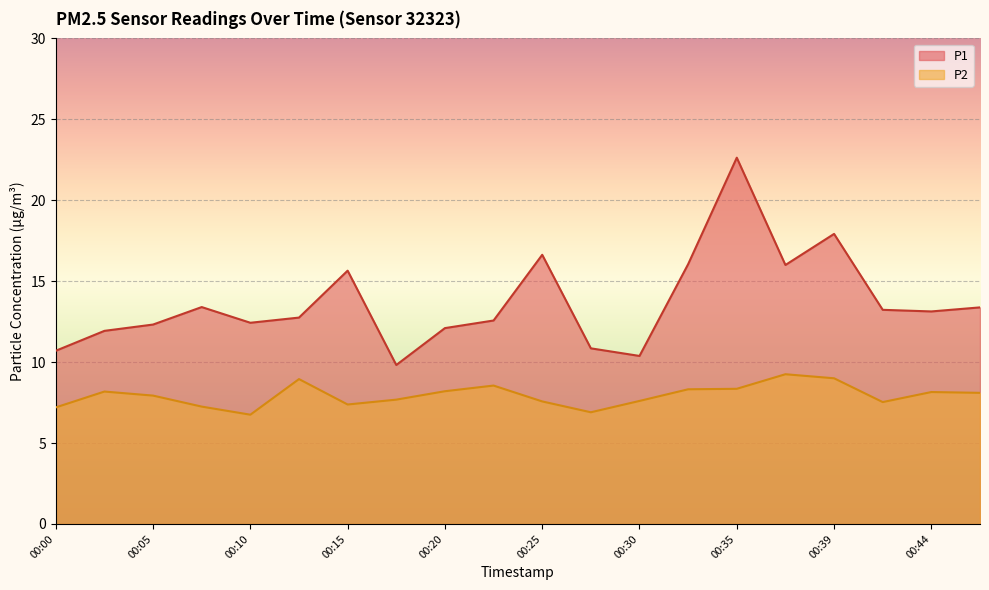

What is the total value across all series at 00:00?

17.9